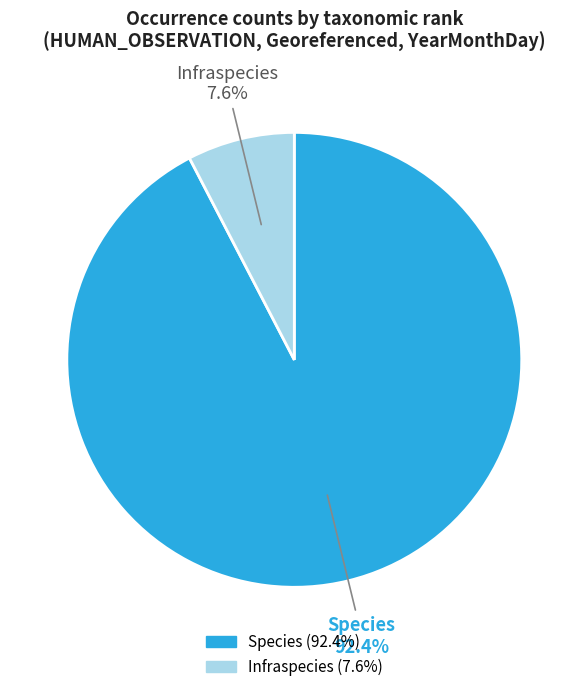

Between Infraspecies and Species, which is larger?

Species